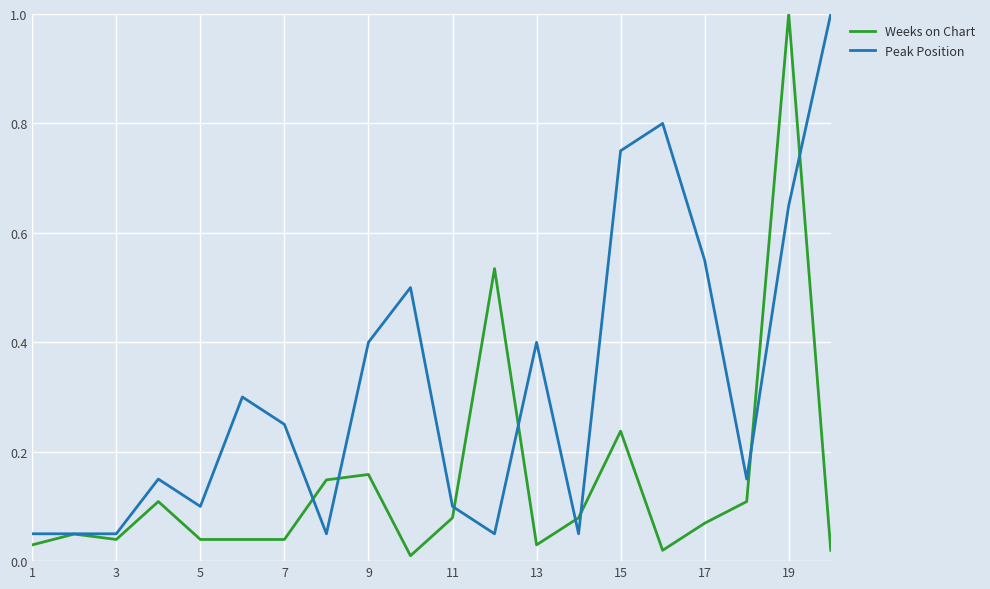

What is the greatest value displayed?

1.0